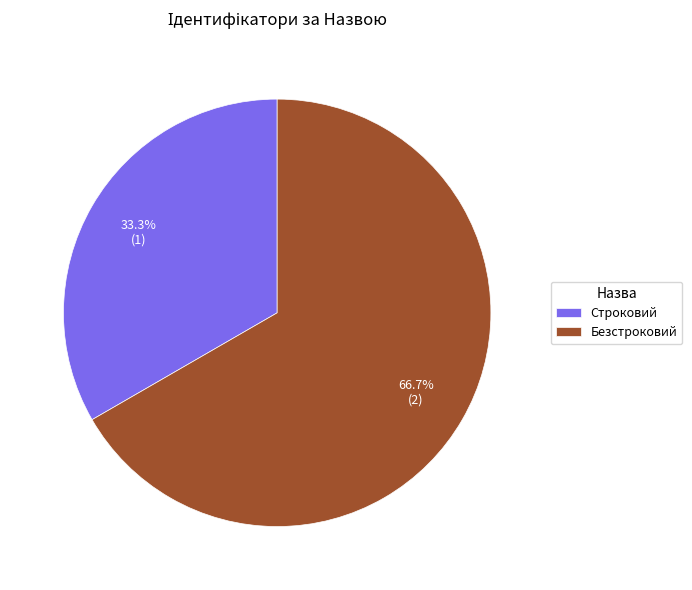

What percentage is the Строковий slice, to the nearest percent?

33%